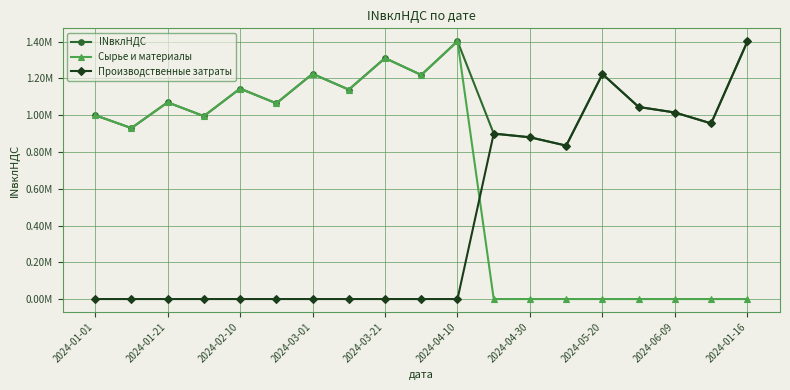

Where is Производственные затраты nearest to the value 700663?

13